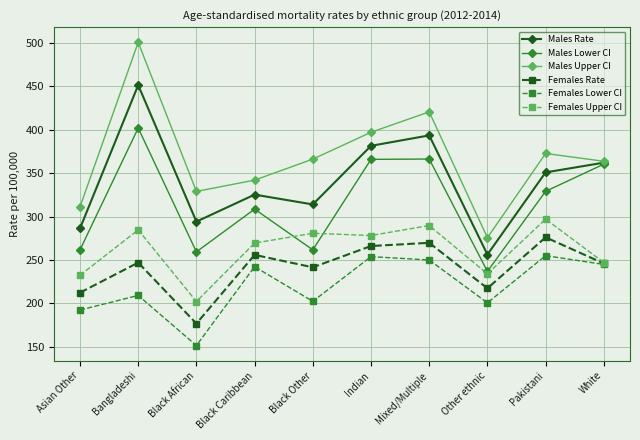

At Black Other, list the series in order from smallest to largest.

Females Lower CI, Females Rate, Males Lower CI, Females Upper CI, Males Rate, Males Upper CI